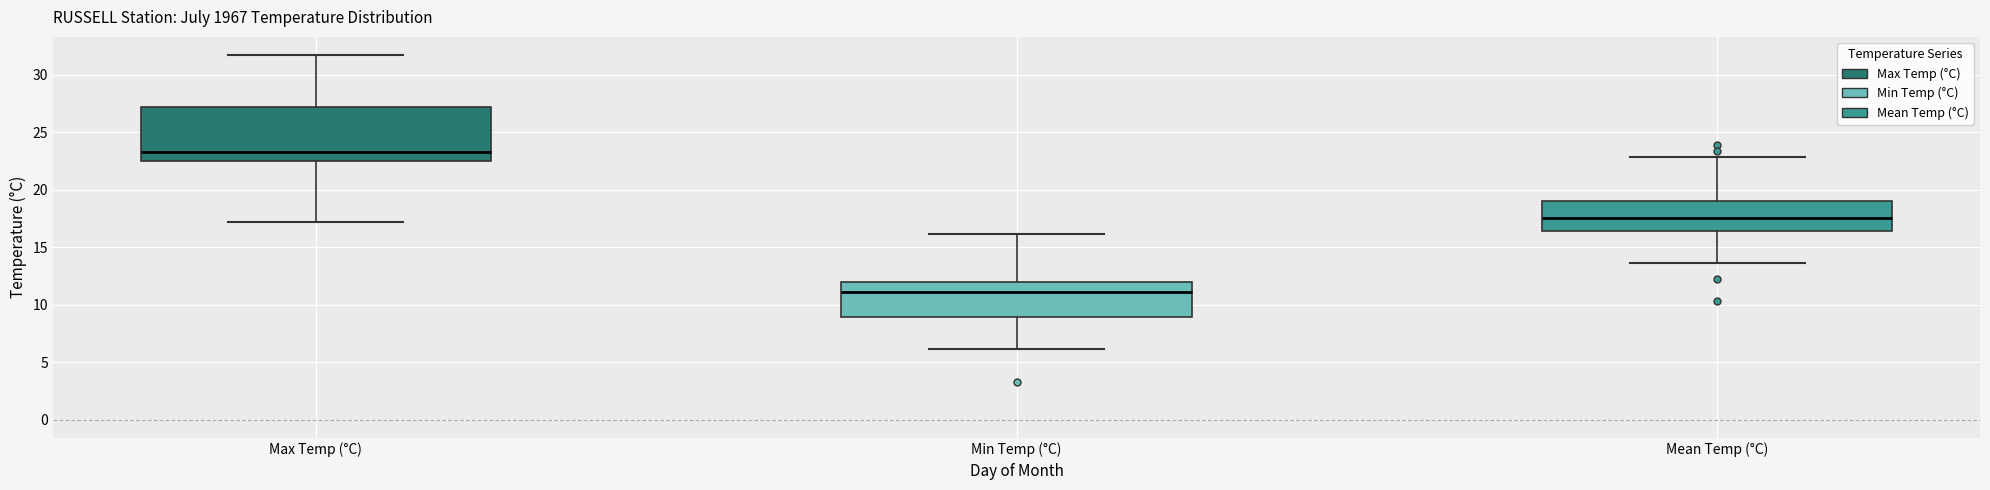

Reading left to right, read every box against the y-axis: the position of its median line, the range the box covers, and the ends of its whiskers. The values are not printed on the chart, so give them approximately, as read against the axis.

Max Temp (°C): median 23.5, box 22.5 to 27.0, whiskers 17.0 to 31.5
Min Temp (°C): median 11.0, box 9.0 to 12.0, whiskers 6.0 to 16.0
Mean Temp (°C): median 17.5, box 16.5 to 19.0, whiskers 13.5 to 23.0